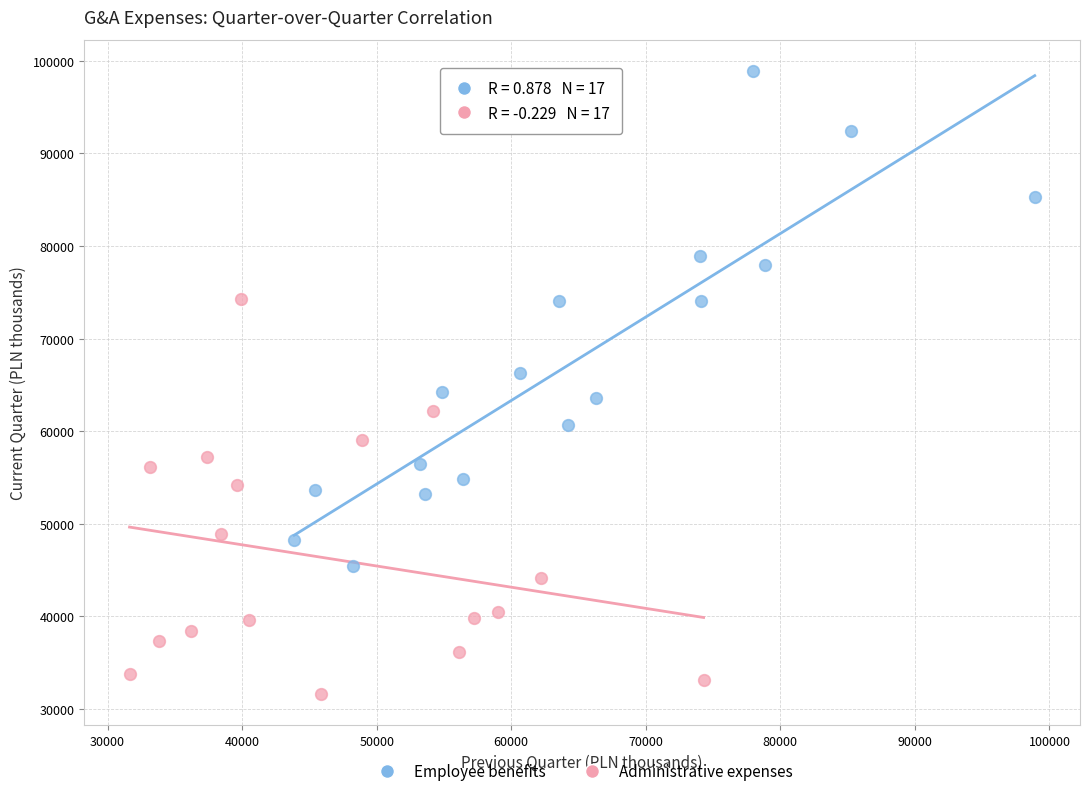

Which series reaches the maximum Y coordinate?

Employee benefits